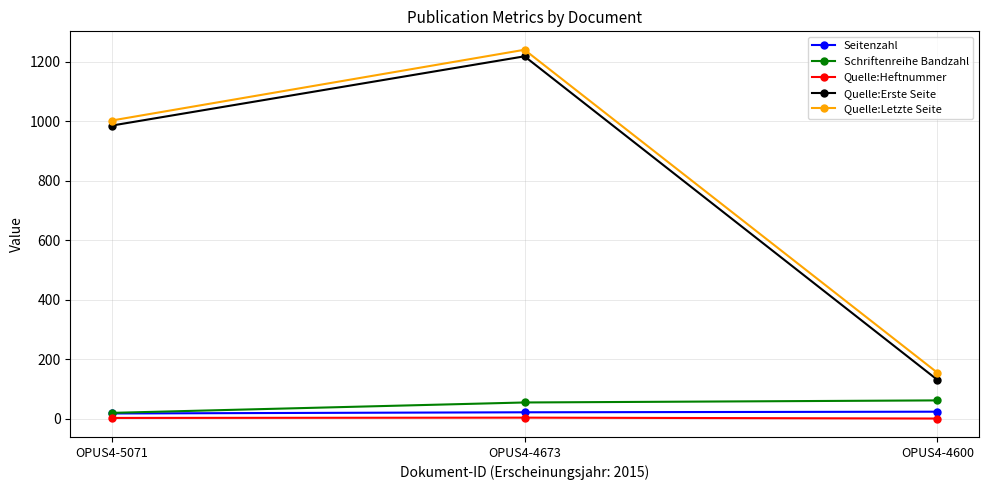

How many distinct data groups are displayed?

5